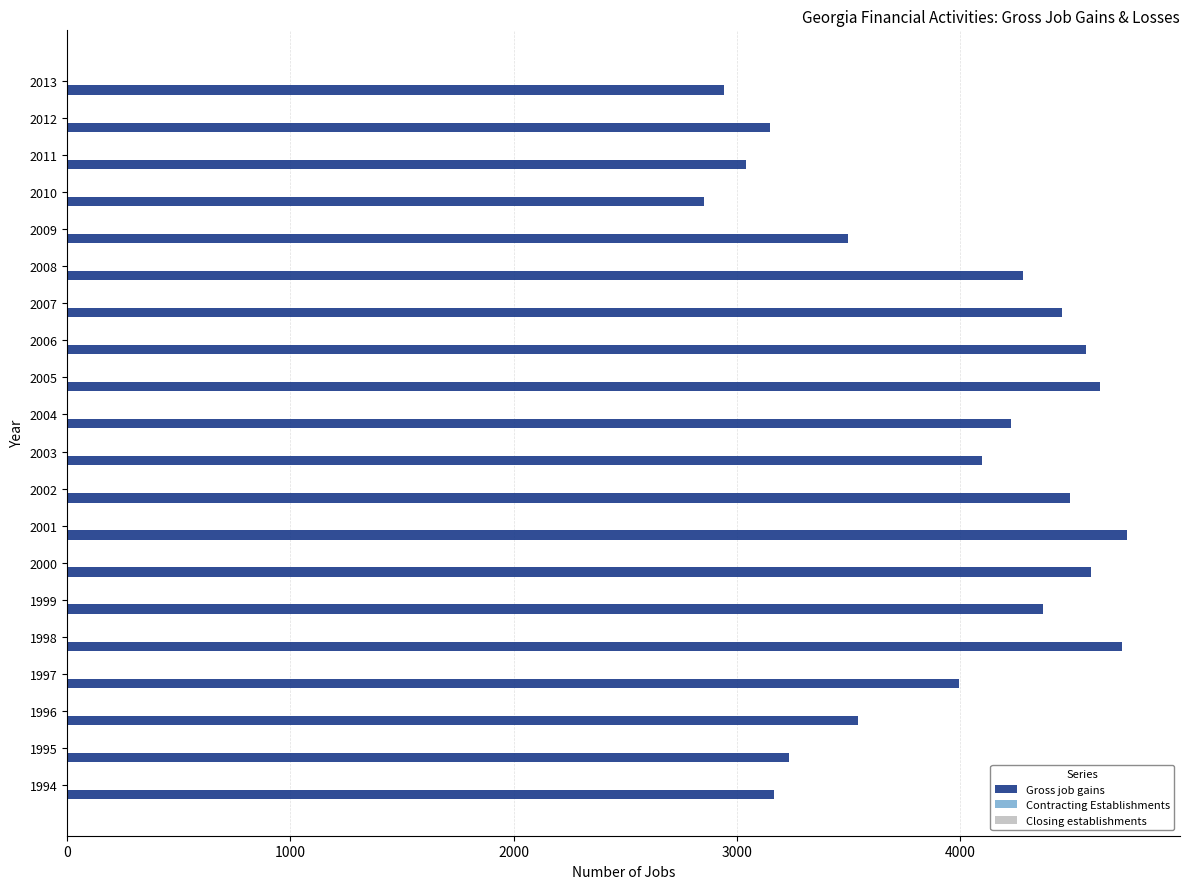

Between 2005 and 1994, which is larger?

2005